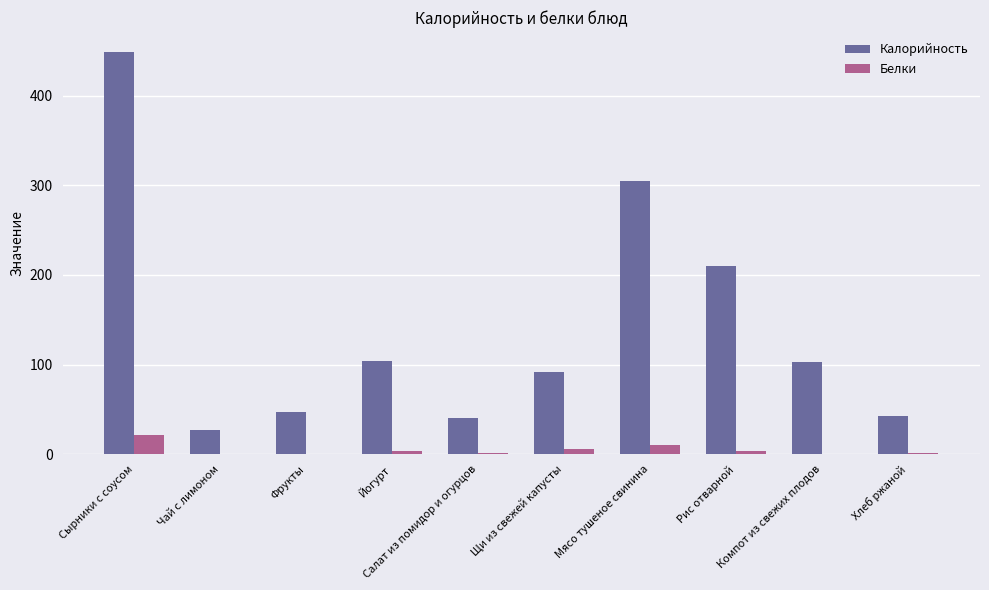

What is the maximum value shown in the chart?

448.7